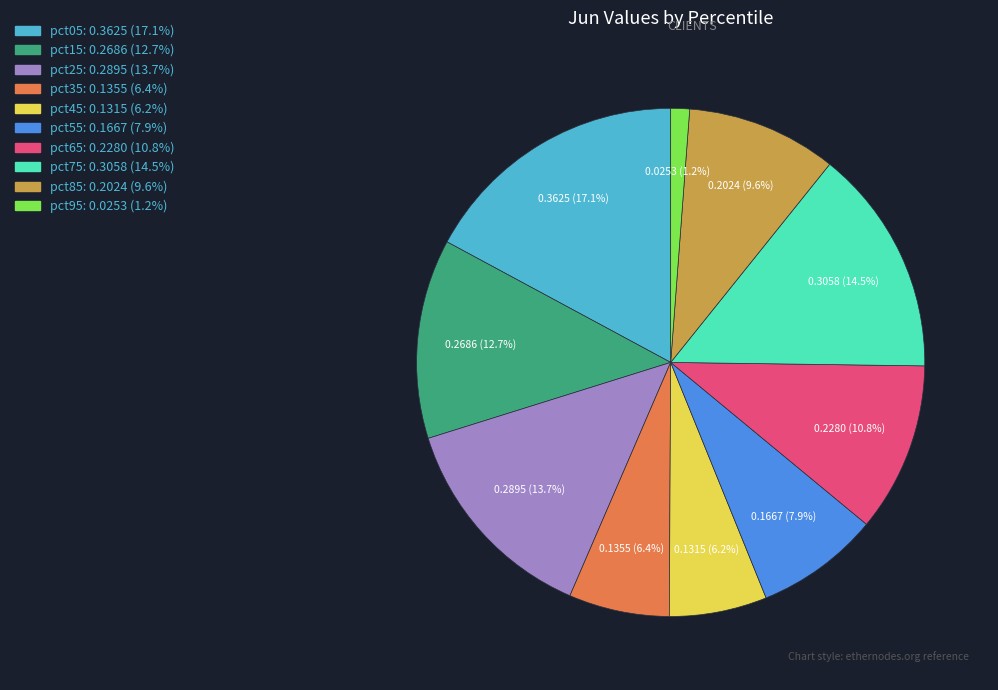

Do pct85 and pct15 together represent more than half of the pie?

No